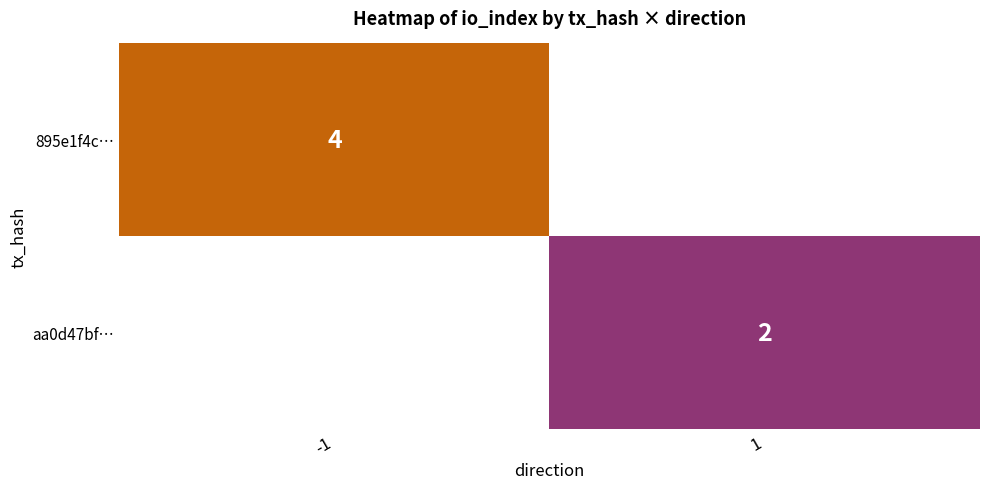

Is the value of 895e1f4c… at -1 greater than the value of aa0d47bf… at 1?

Yes